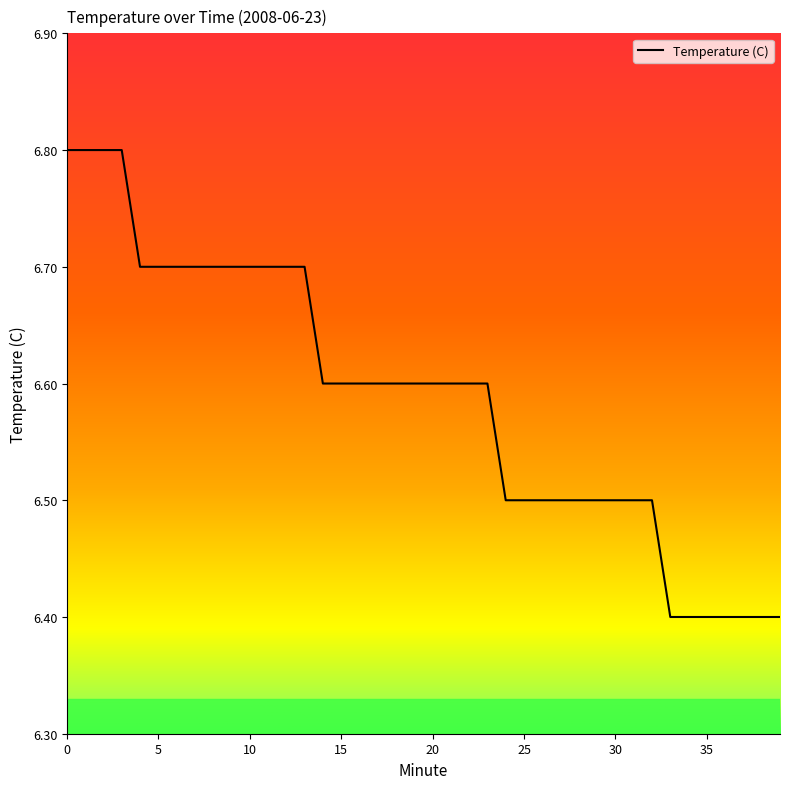

What is the maximum value shown in the chart?

6.8